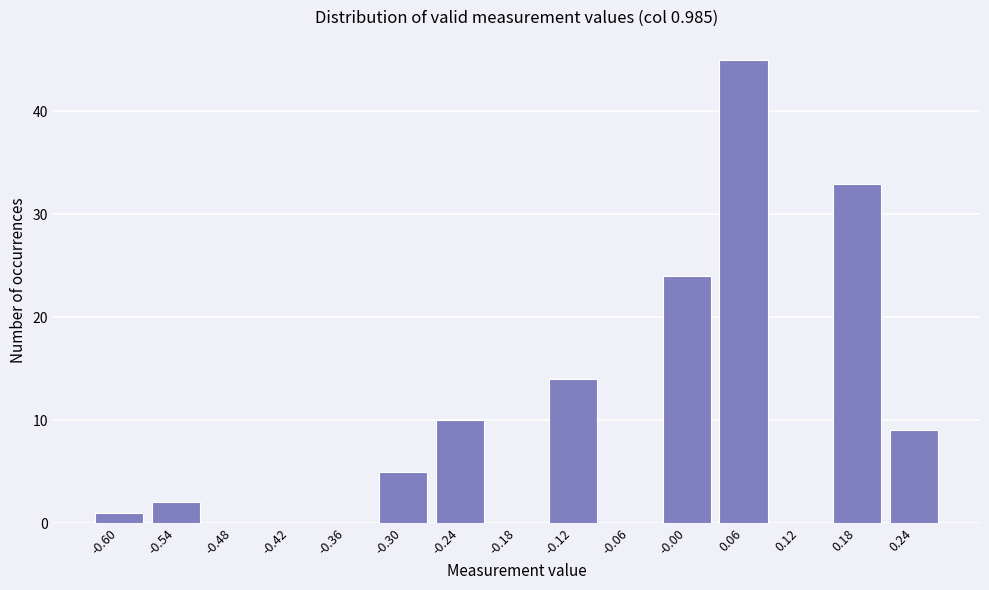

Reading right to left, what are all the values shown in this chart?

0.24=9	0.18=33	0.12=0	0.06=45	-0.00=24	-0.06=0	-0.12=14	-0.18=0	-0.24=10	-0.30=5	-0.36=0	-0.42=0	-0.48=0	-0.54=2	-0.60=1